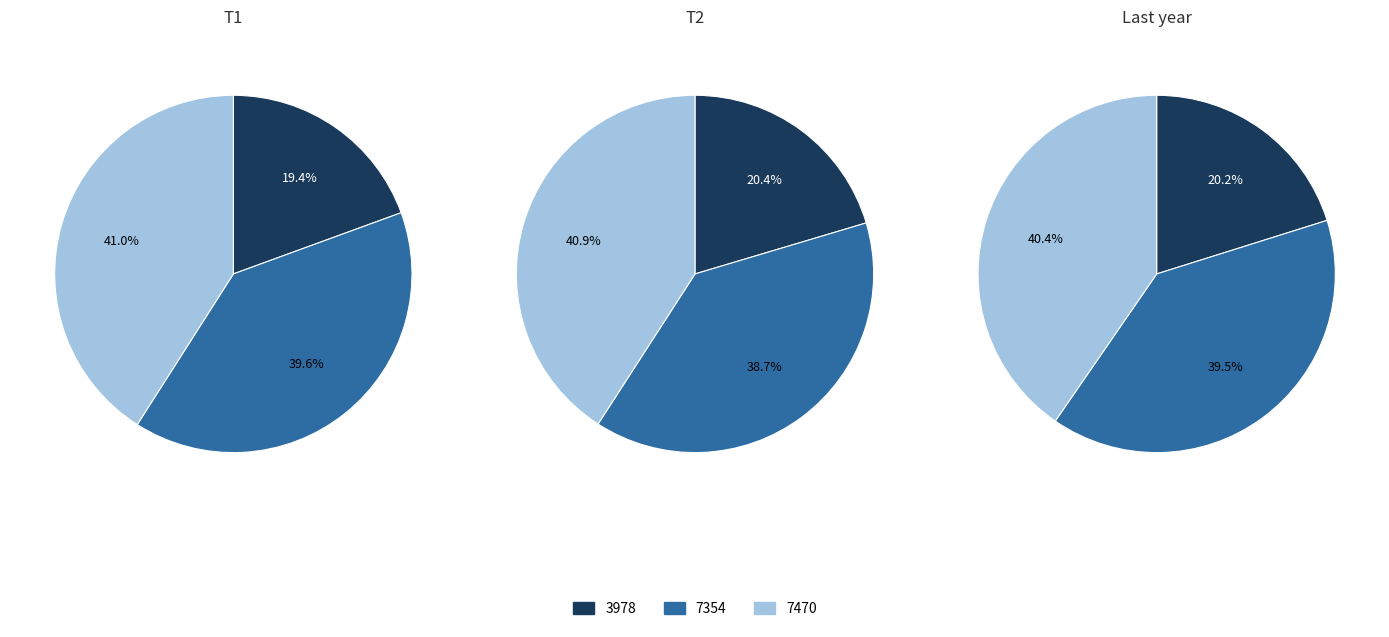

To the nearest percent, what is the average slice percentage?

33%